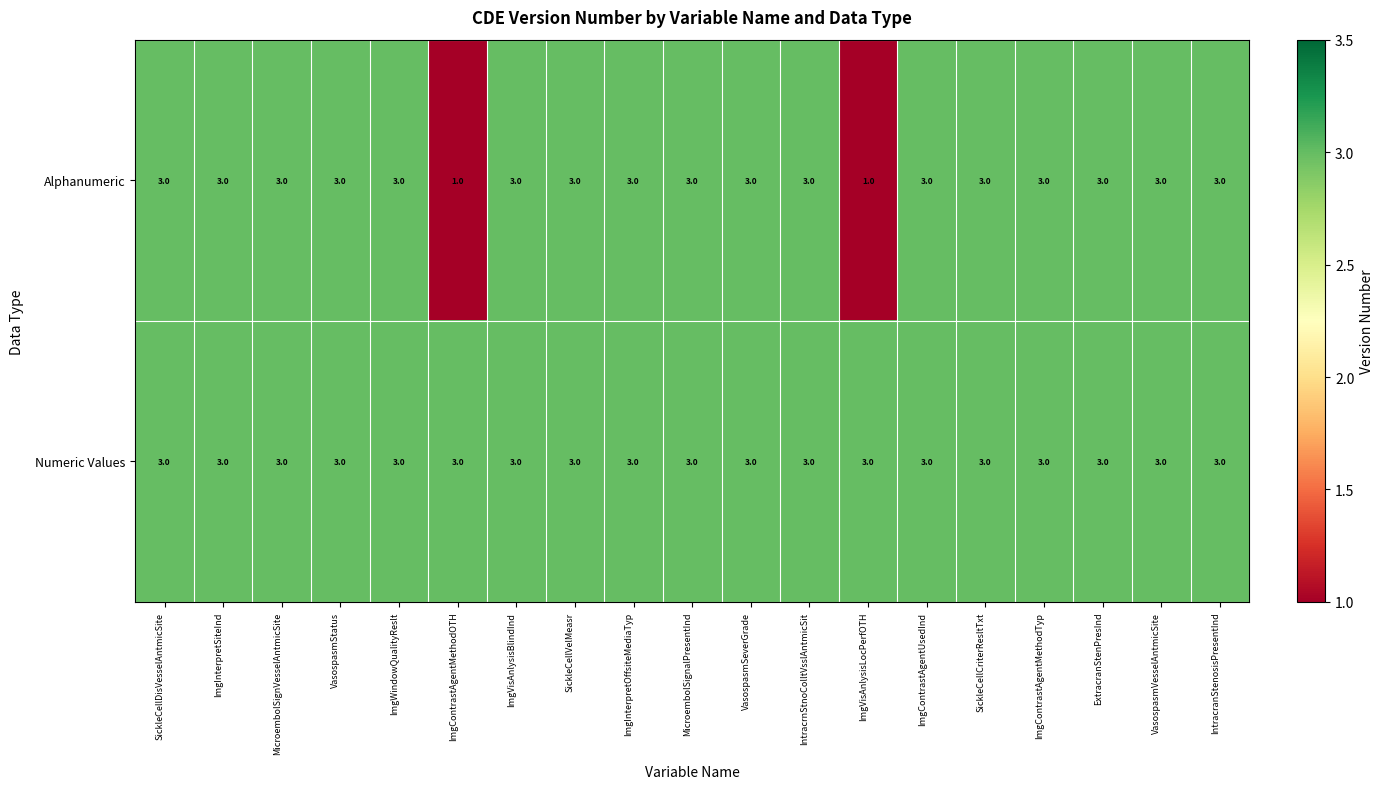

What is the approximate value of Numeric Values at SickleCellVelMeasr?

3